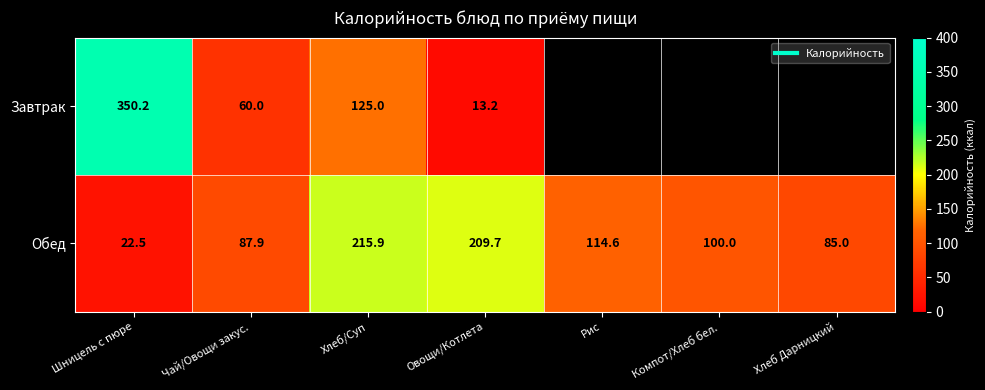

What is the maximum value shown in the chart?

350.2